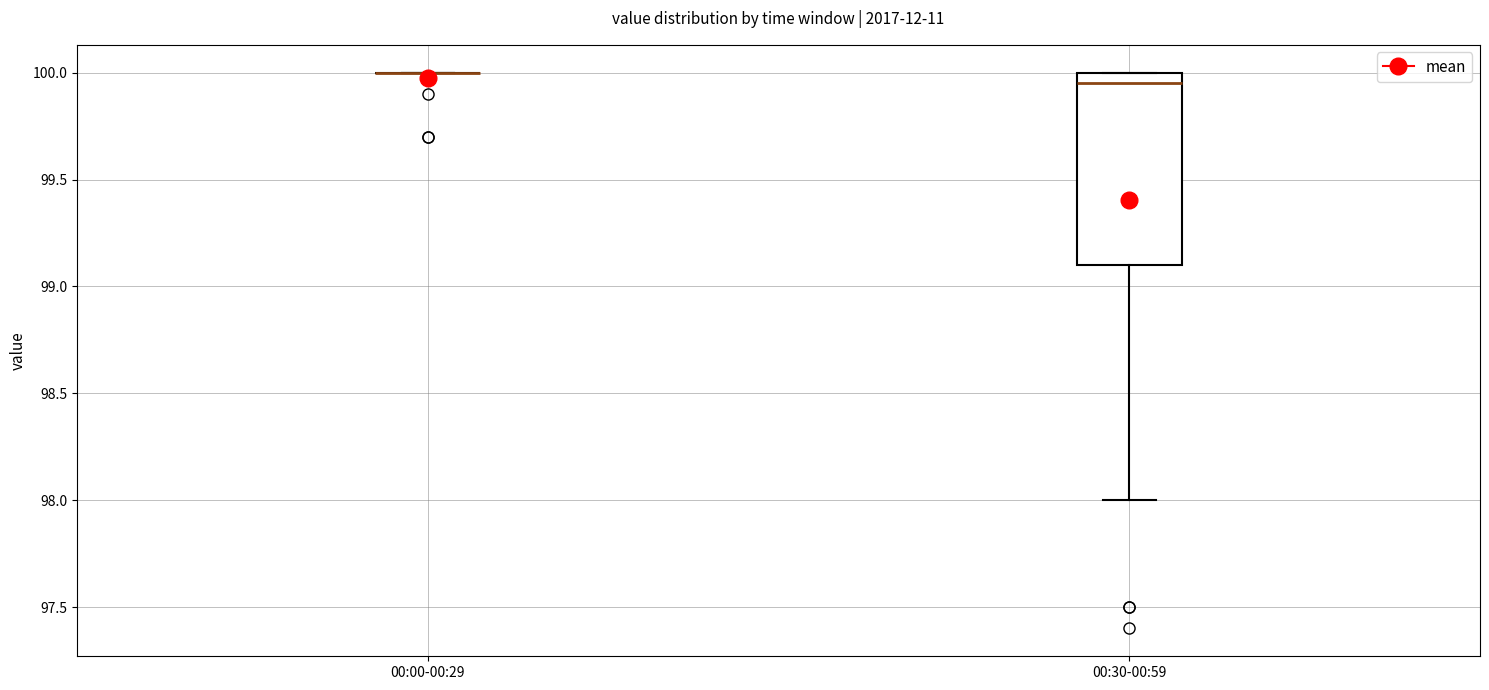

Reading left to right, read every box against the y-axis: the position of its median line, the range the box covers, and the ends of its whiskers. The values are not printed on the chart, so give them approximately, as read against the axis.

00:00-00:29: box collapsed to a line at 100.00, whiskers 100.00 to 100.00
00:30-00:59: median 99.95, box 99.10 to 100.00, whiskers 98.00 to 100.00